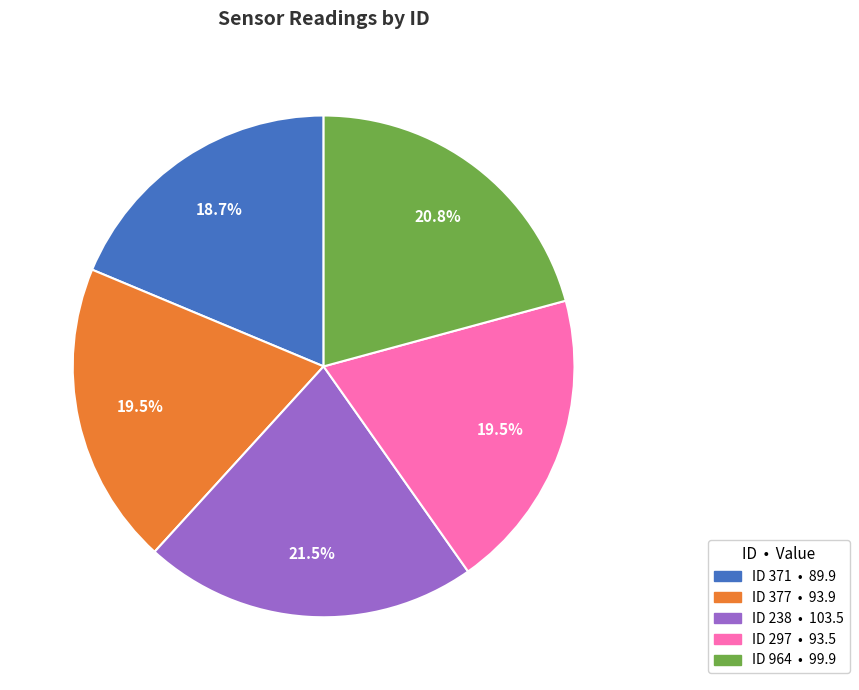

Does any single category account for the majority?

No